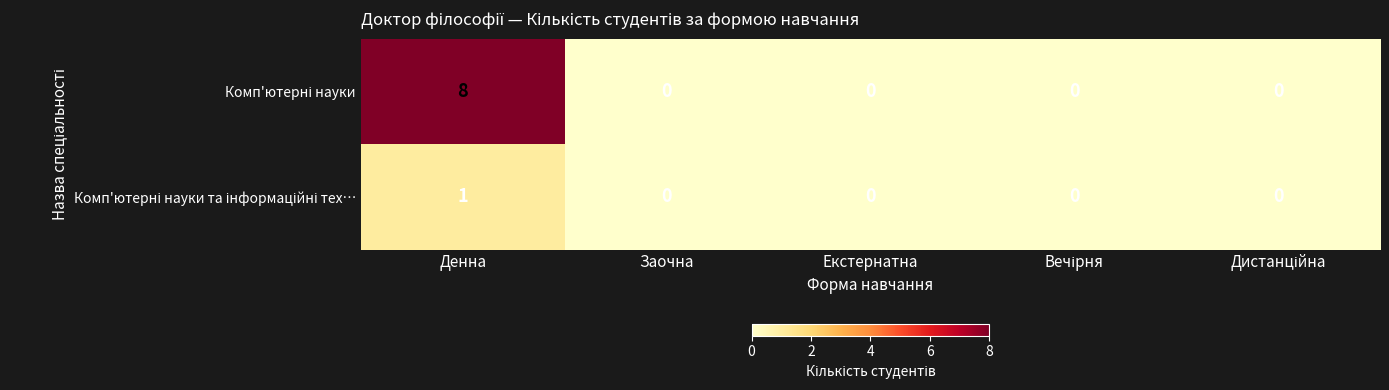

What is the maximum value shown in the chart?

8